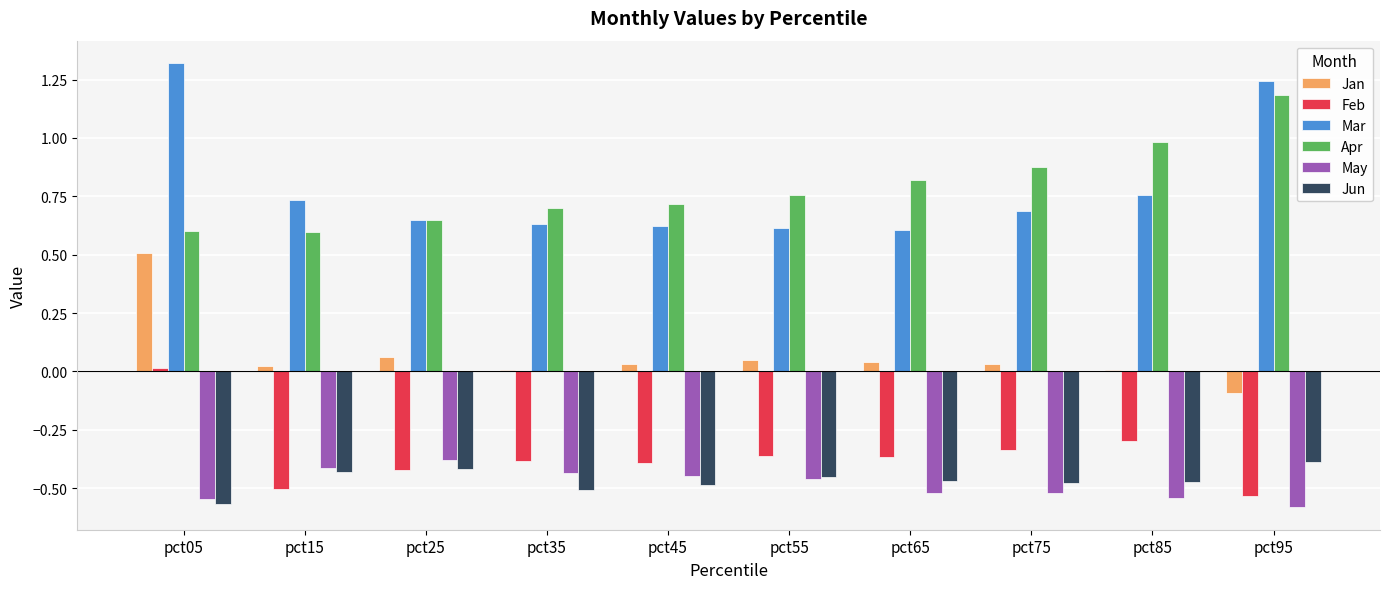

Which label corresponds to the largest value in the chart?

pct05